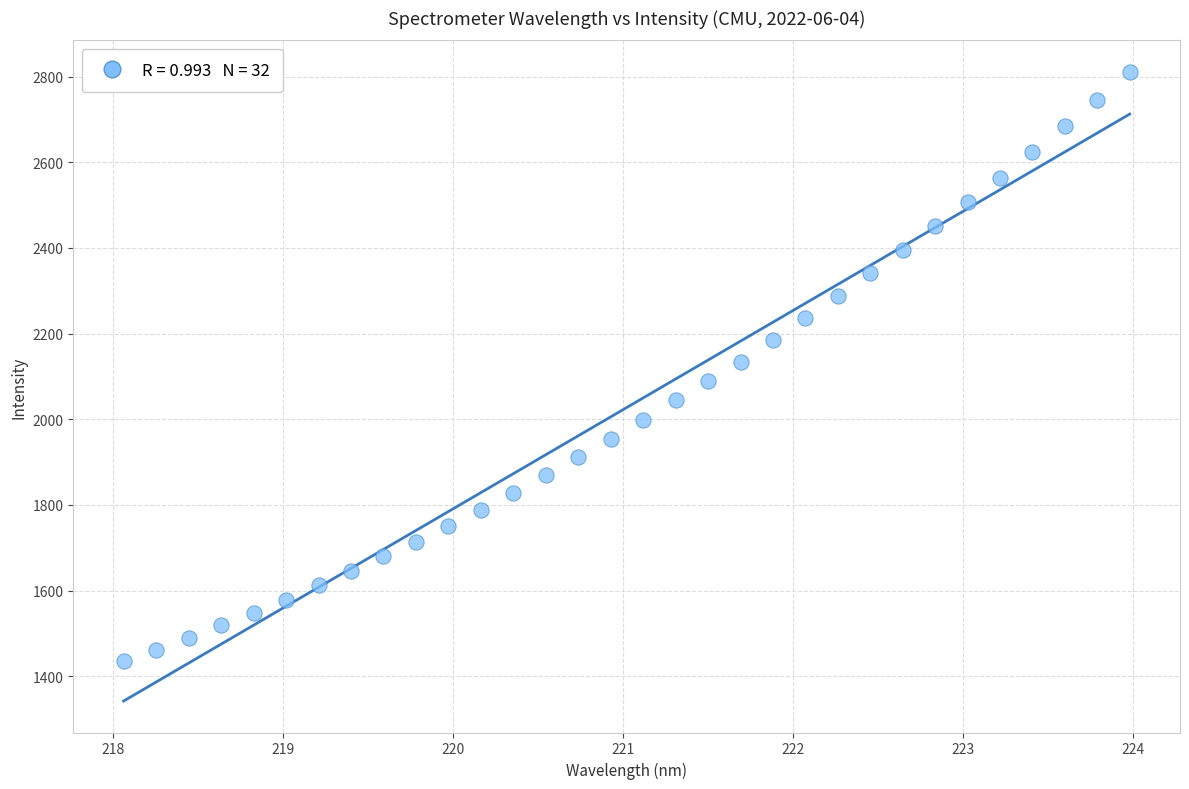

What is the range of X values (max minus min)?

5.9